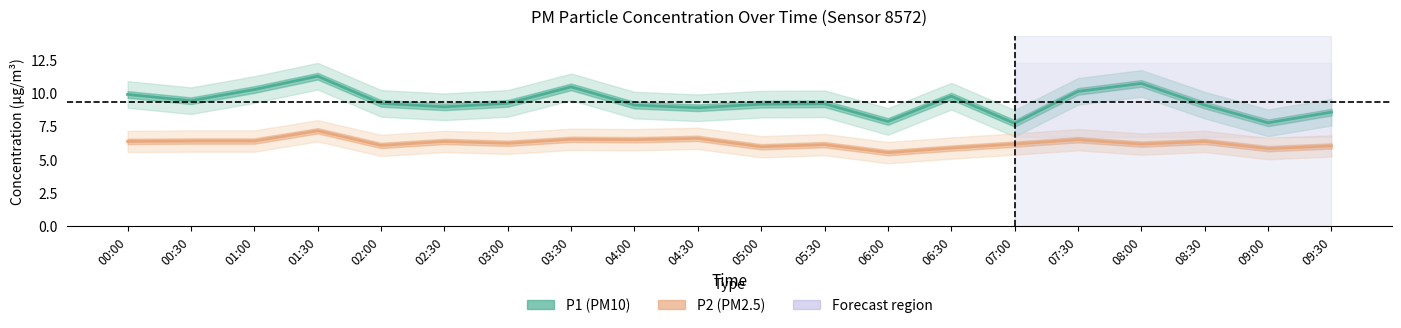

What are all the series names shown in the legend?

P1 (PM10), P2 (PM2.5)